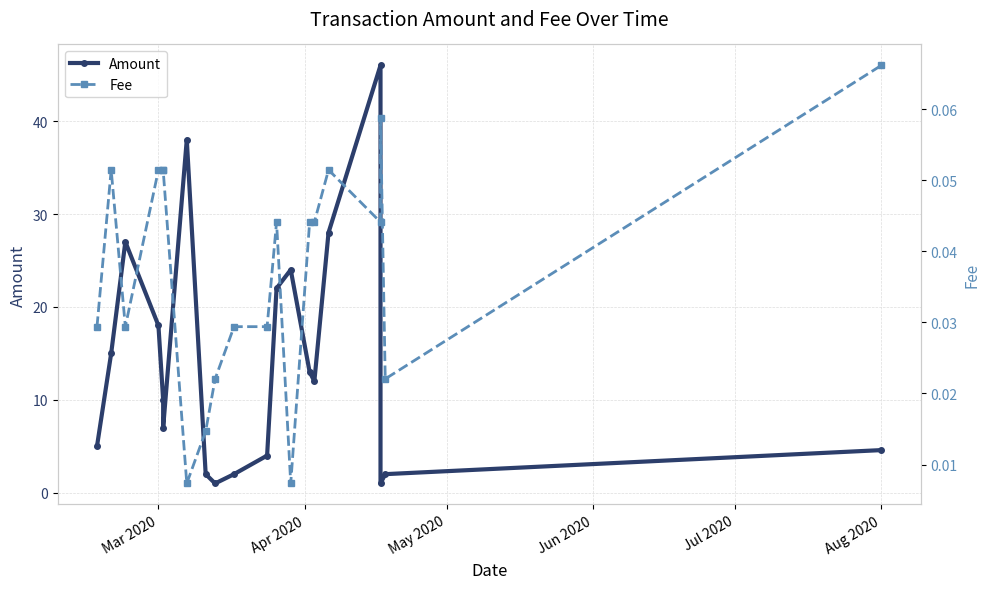

True or false: Fee and Amount intersect in this chart.

False